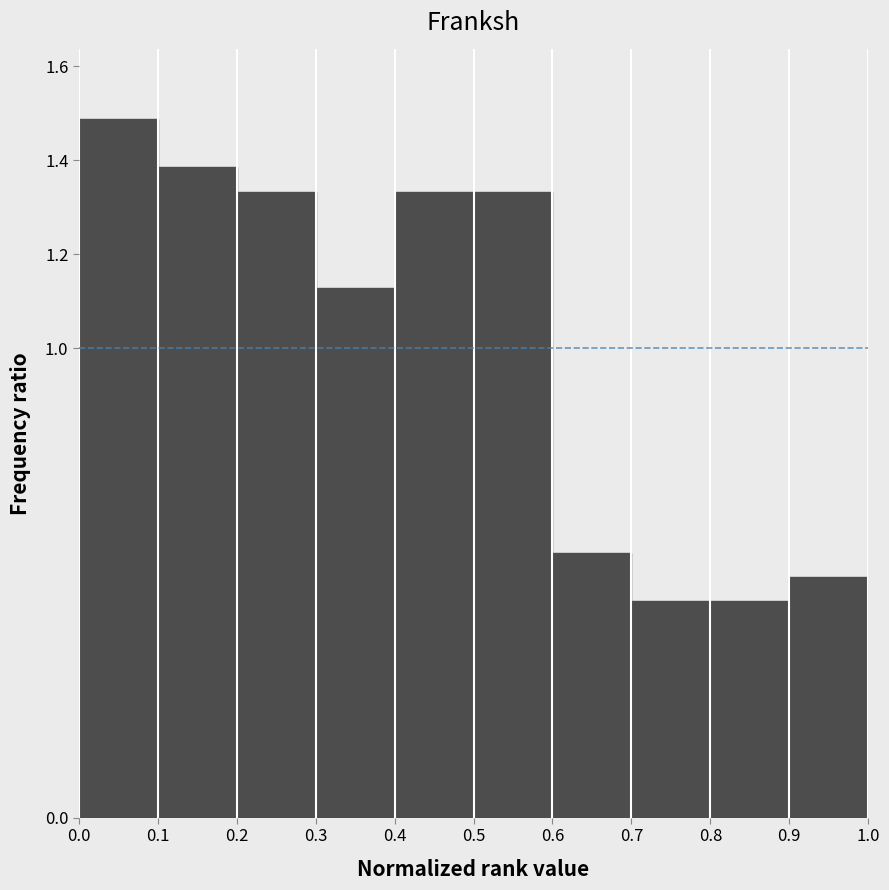

Reading left to right, transcribe this chart: for each bar, give the range it covers on the x-axis and its height. The values are not printed on the chart, so give them approximately, as read against the axis.

0.0 to 0.1: 1.48
0.1 to 0.2: 1.38
0.2 to 0.3: 1.34
0.3 to 0.4: 1.12
0.4 to 0.5: 1.34
0.5 to 0.6: 1.34
0.6 to 0.7: 0.56
0.7 to 0.8: 0.46
0.8 to 0.9: 0.46
0.9 to 1.0: 0.52